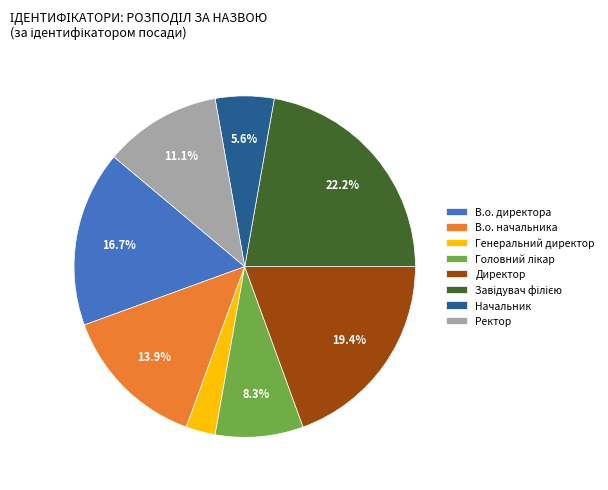

Is the sum of В.о. директора and Начальник greater than half?

No